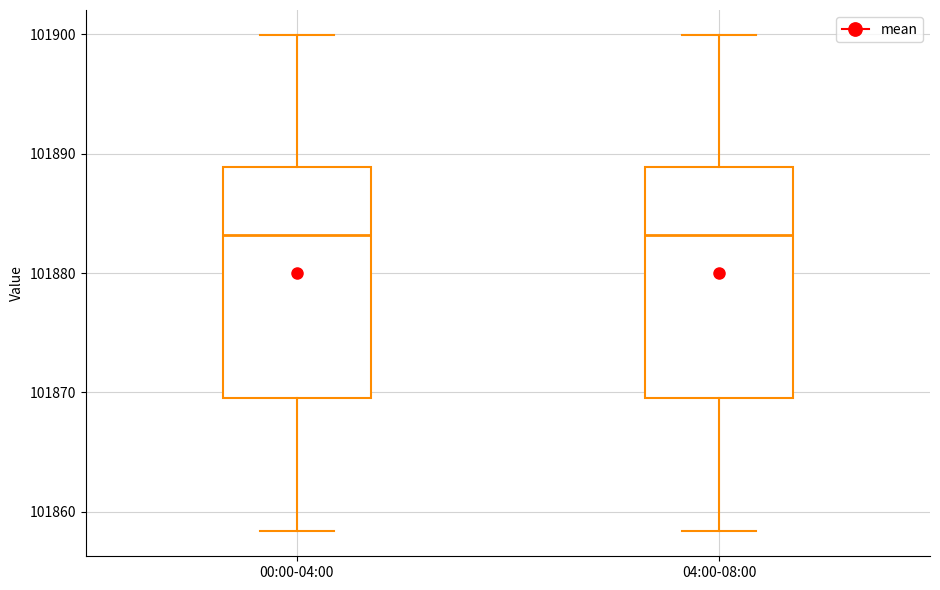

Reading left to right, transcribe this box plot: for each box, give where its median line is, the range the box spans, and where its two whiskers end, as read against the y-axis. The values are not printed on the chart, so give them approximately, as read against the axis.

00:00-04:00: median 101883, box 101870 to 101889, whiskers 101858 to 101900
04:00-08:00: median 101883, box 101870 to 101889, whiskers 101858 to 101900